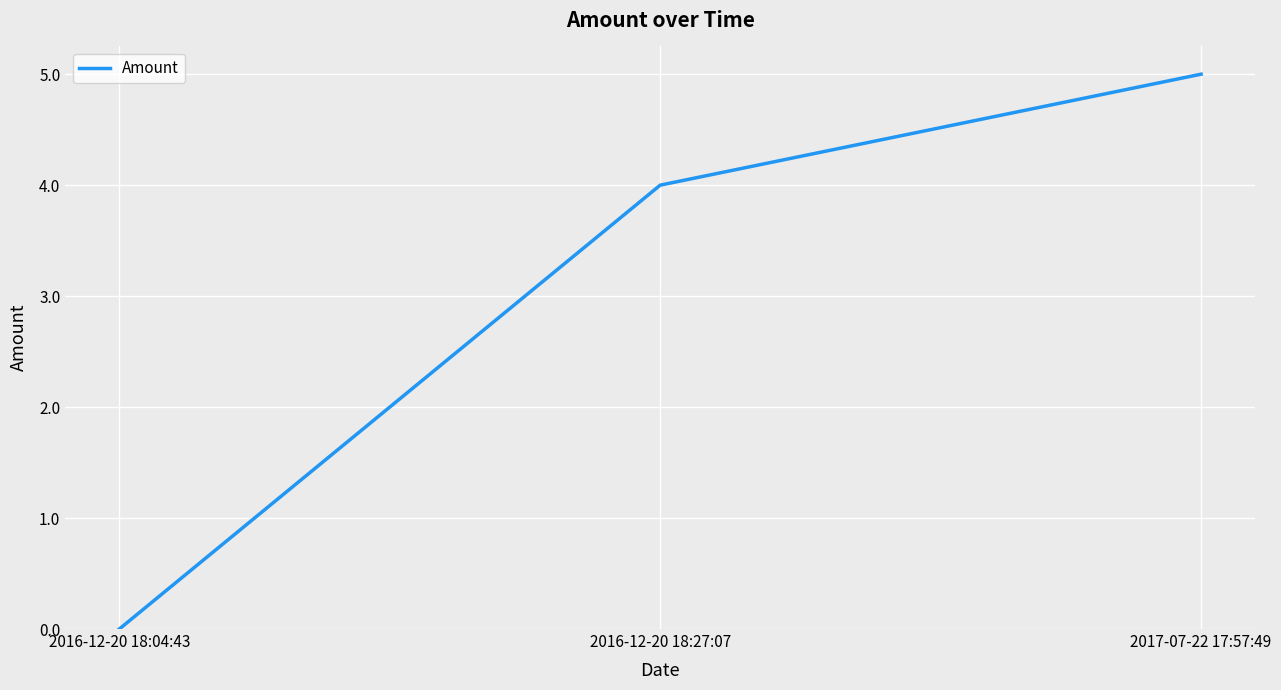

What is the change in value from 2016-12-20 18:04:43 to 2017-07-22 17:57:49?

+5